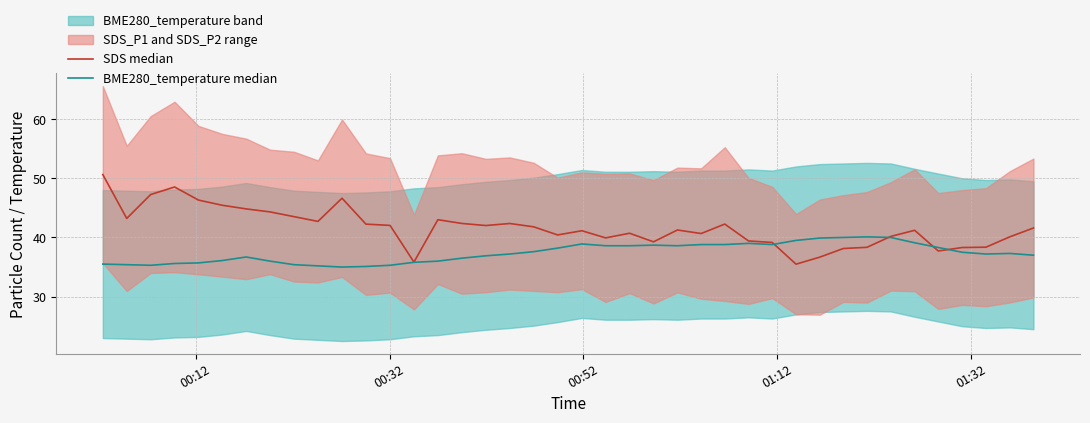

After their last crossing, which series has the higher values: SDS median or BME280_temperature median?

SDS median